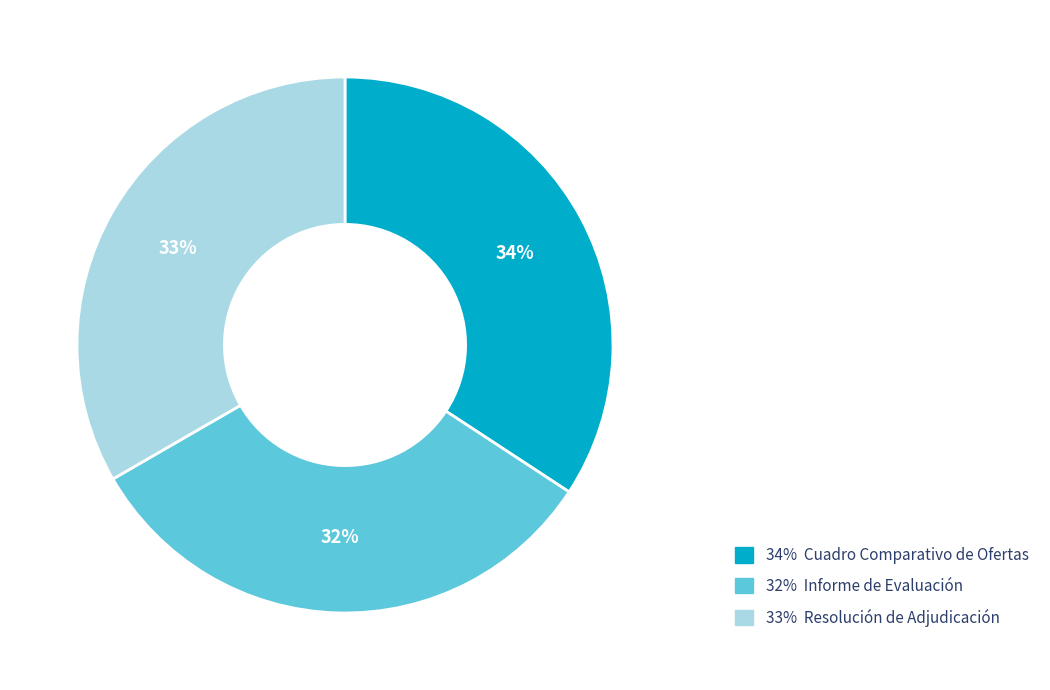

Count the number of slices in the pie.

3